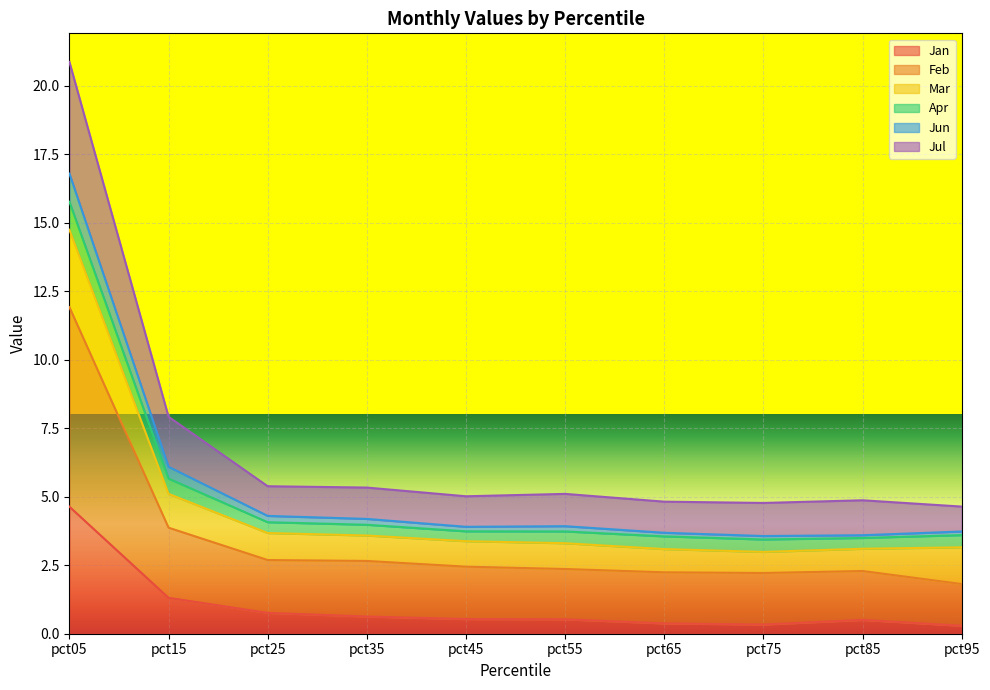

At which category is the sum across all series the highest?

pct05